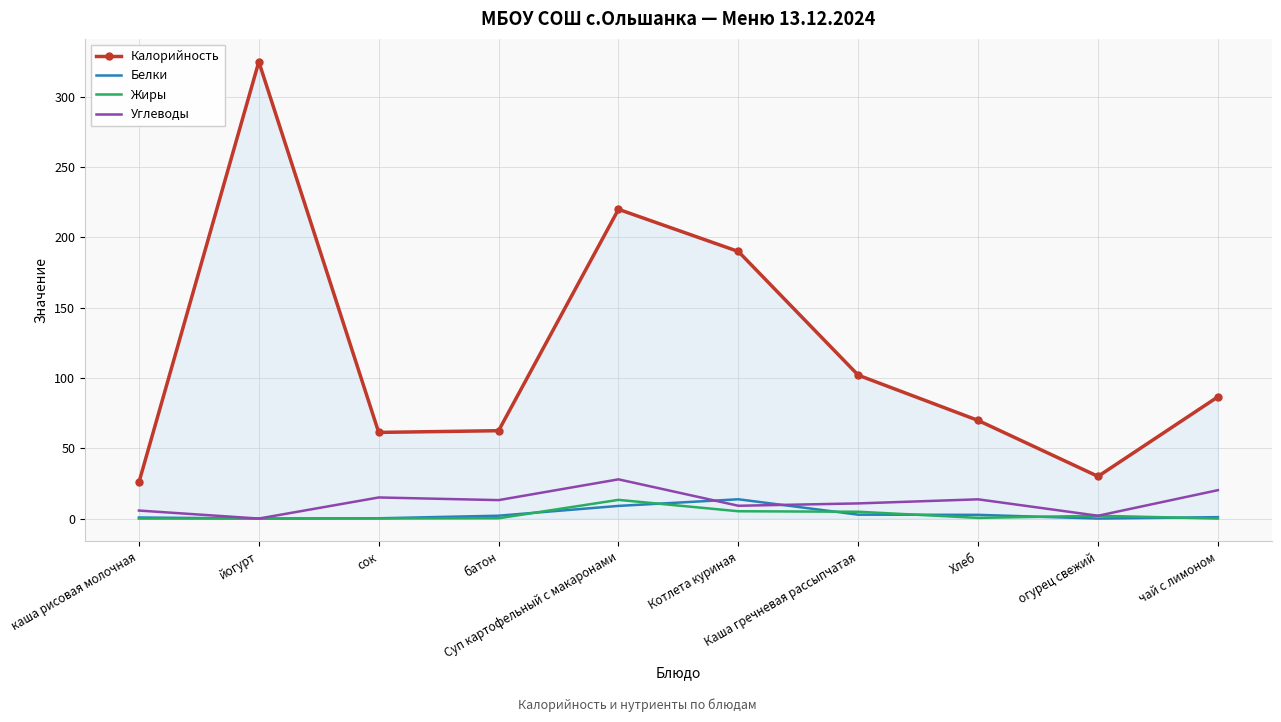

True or false: Углеводы and Калорийность cross at least once.

False